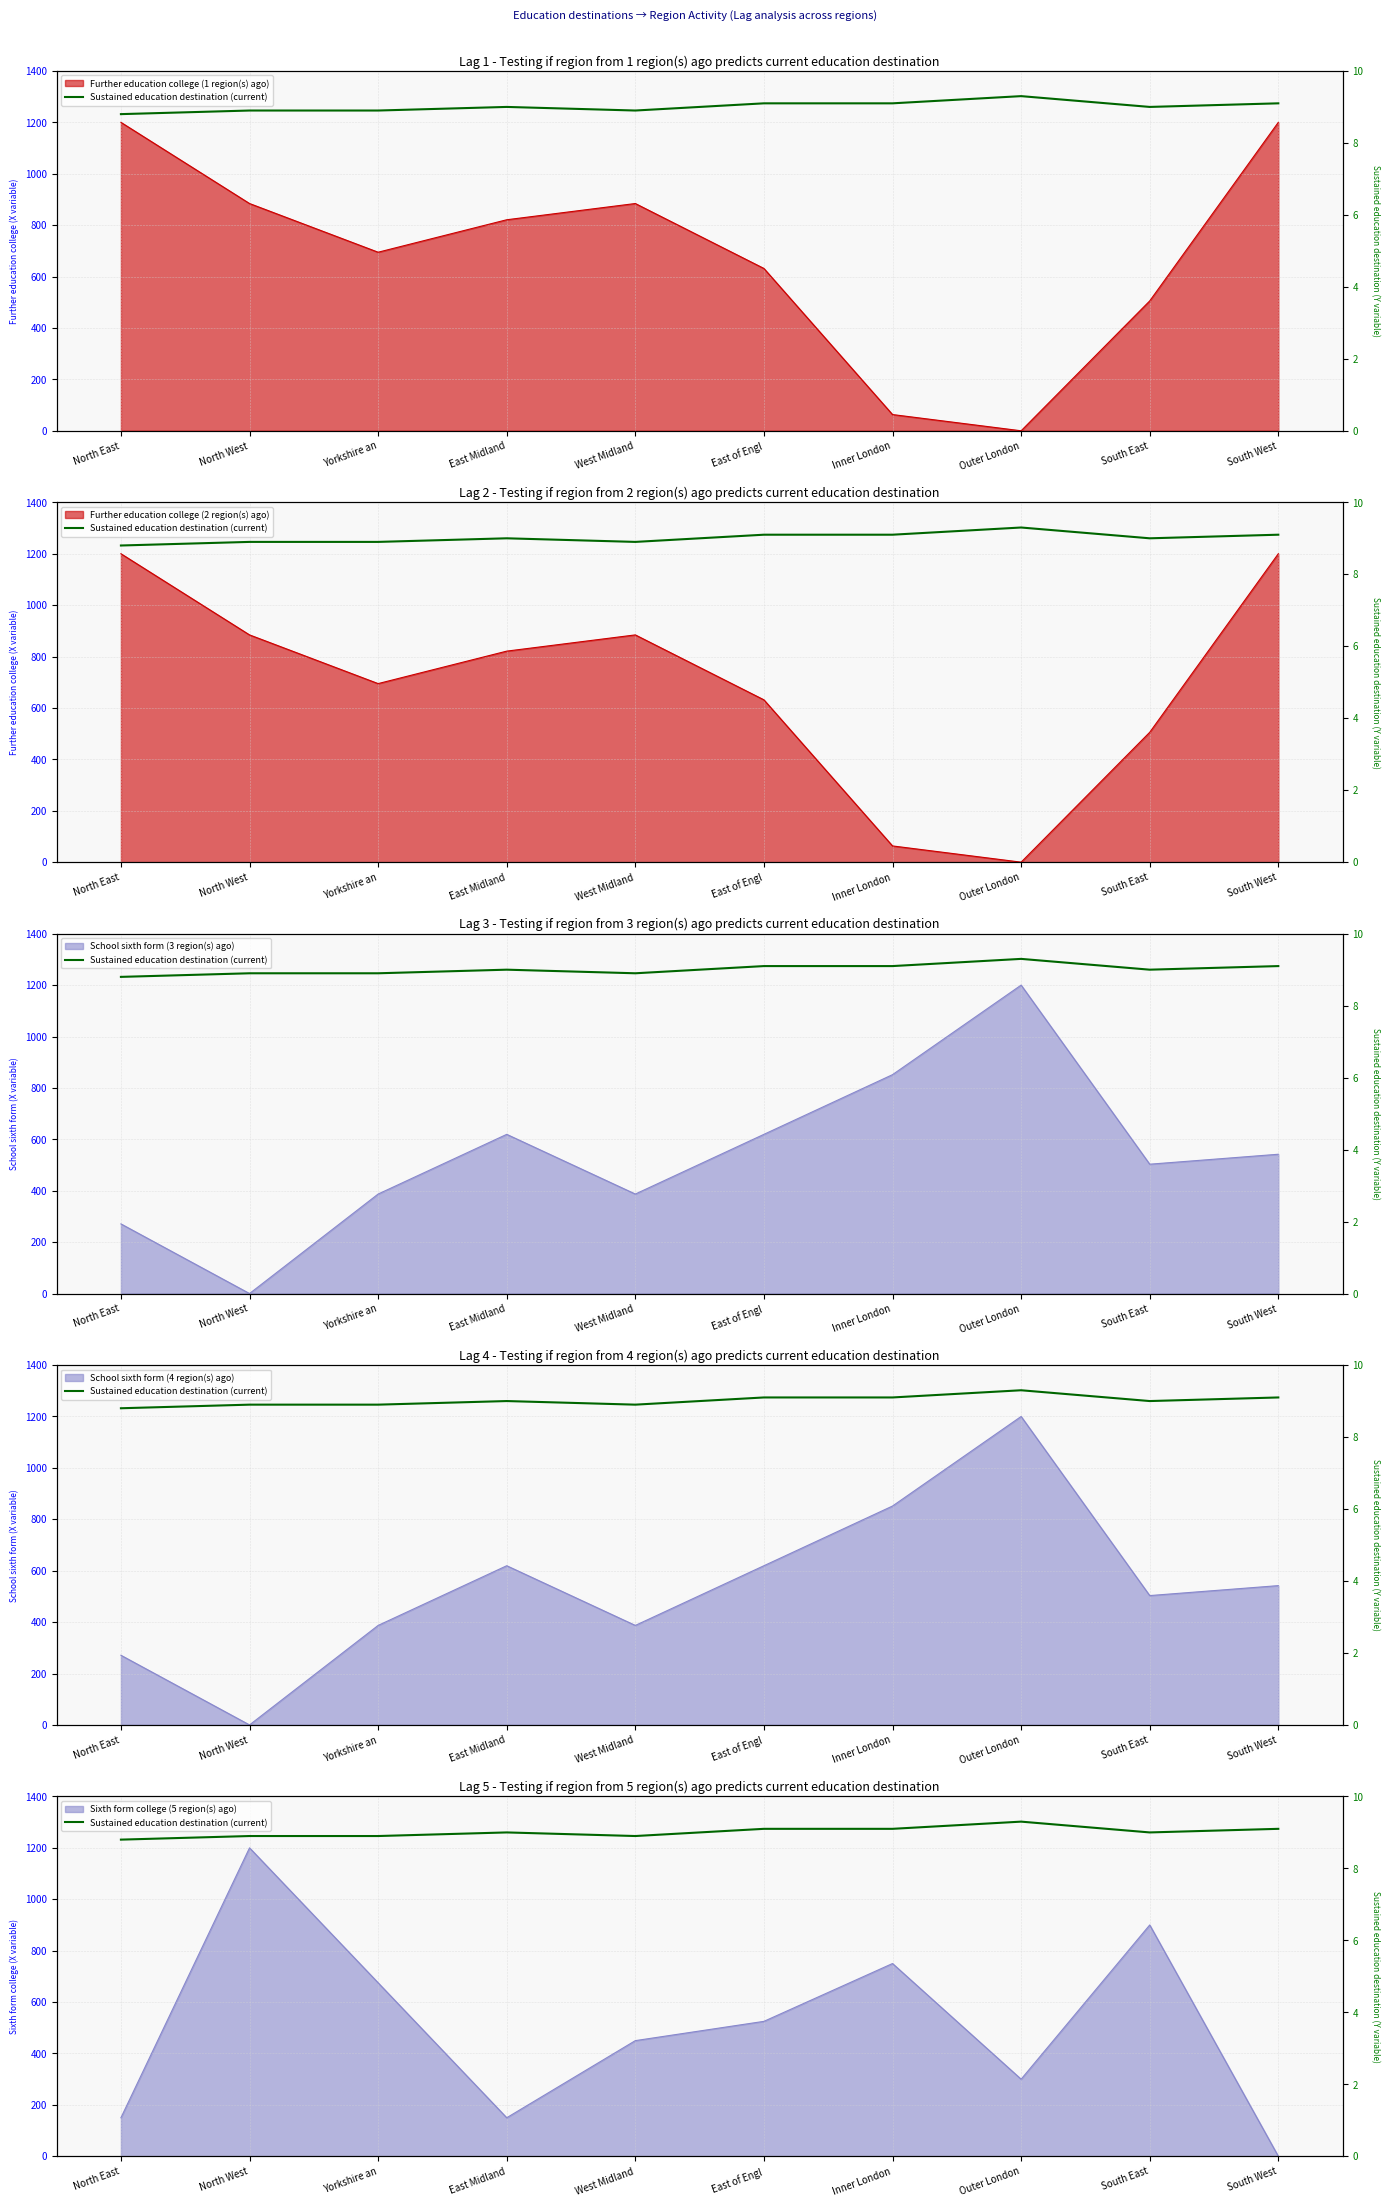

Reading right to left, extract all data points from this chart.

9.1	9.0	9.3	9.1	9.1	8.9	9.0	8.9	8.9	8.8